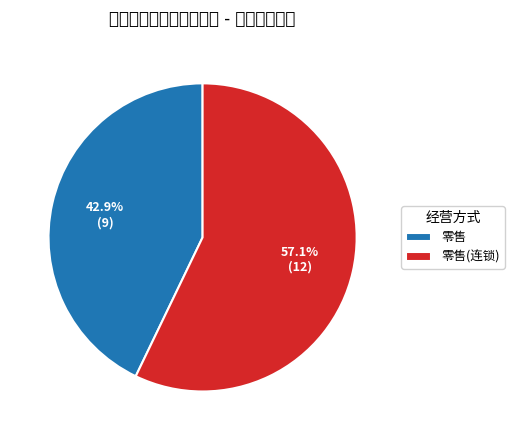

How many segments does this pie chart have?

2